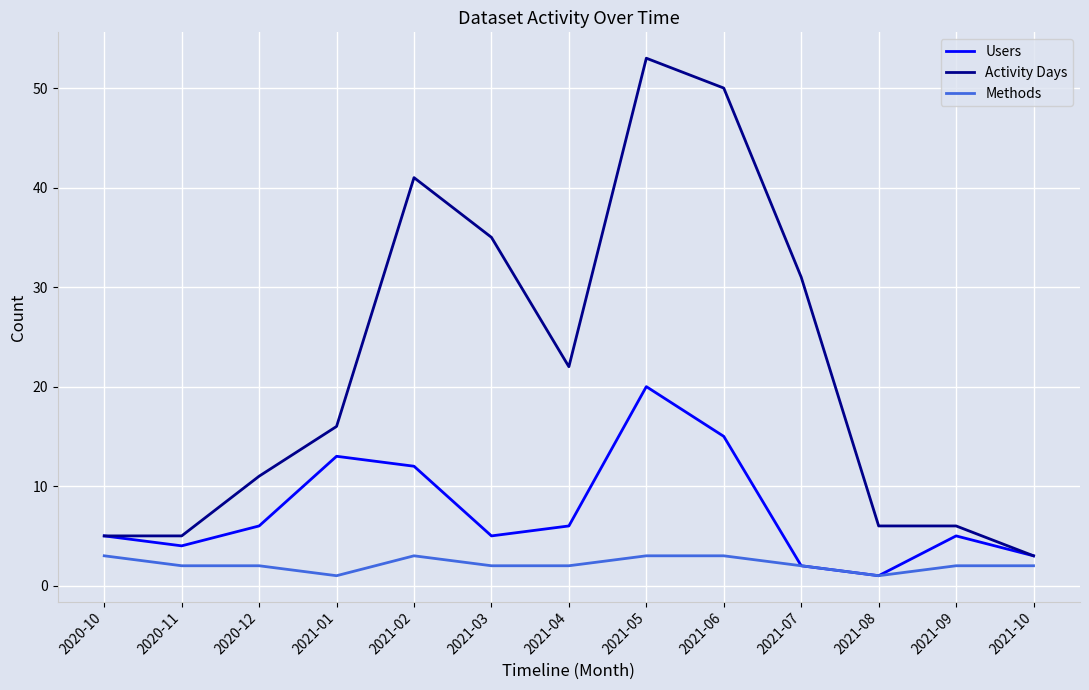

The Activity Days series shows 2 at 2020-11. True or false?

False